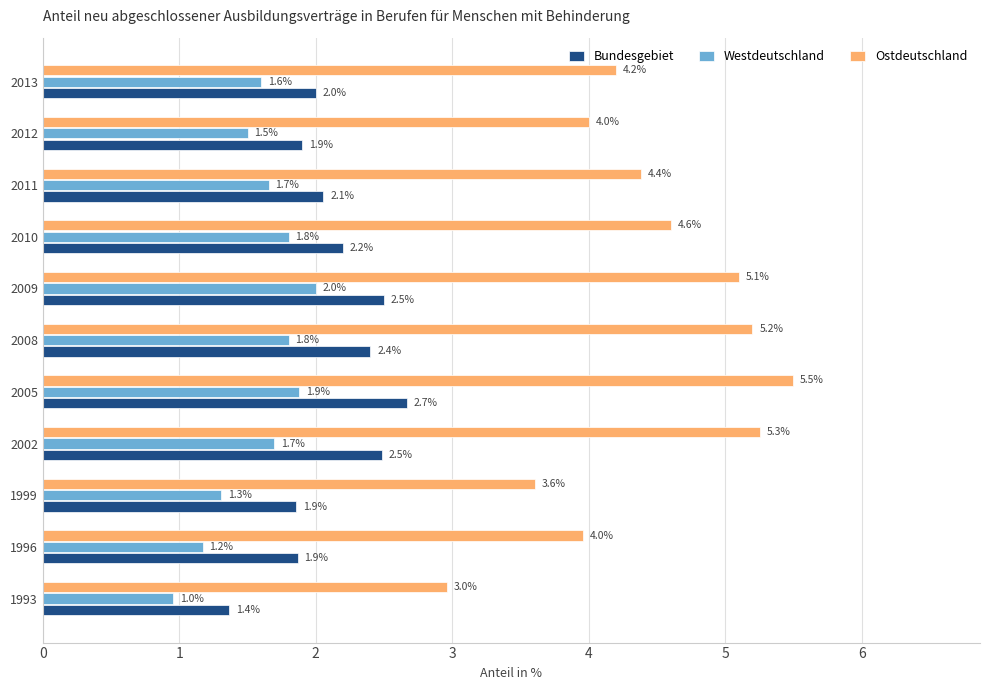

List the series in order of their overall mean, lowest first.

Westdeutschland, Bundesgebiet, Ostdeutschland